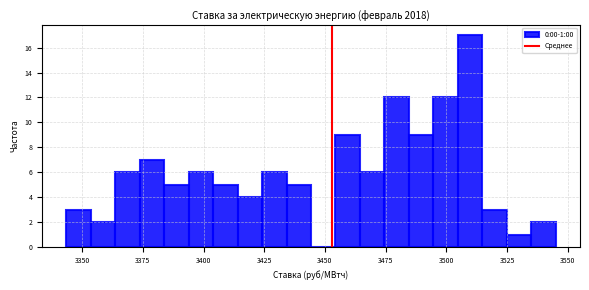

Around what value on the x-axis is the tallest bar? Give the approximate position of its centre, as read against the axis.

3510